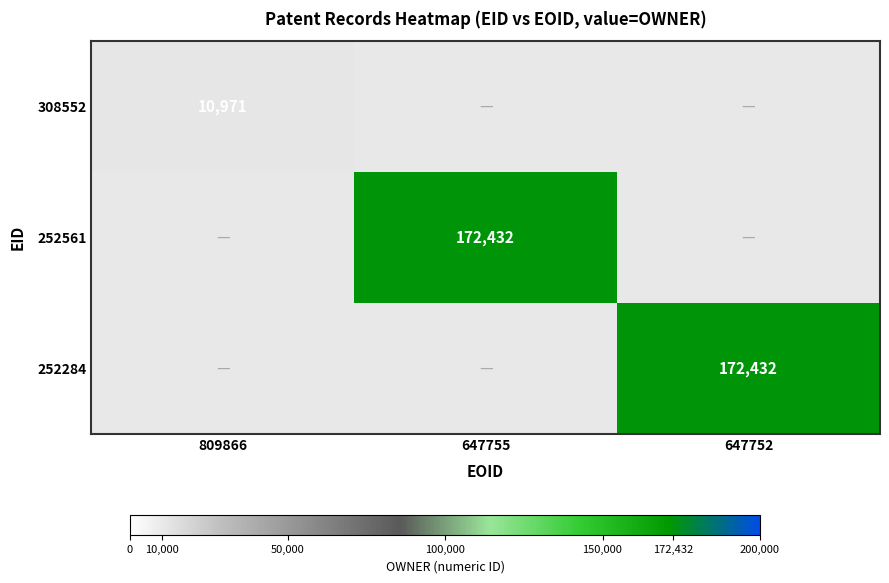

At which category does the chart reach its peak across all series?

647755